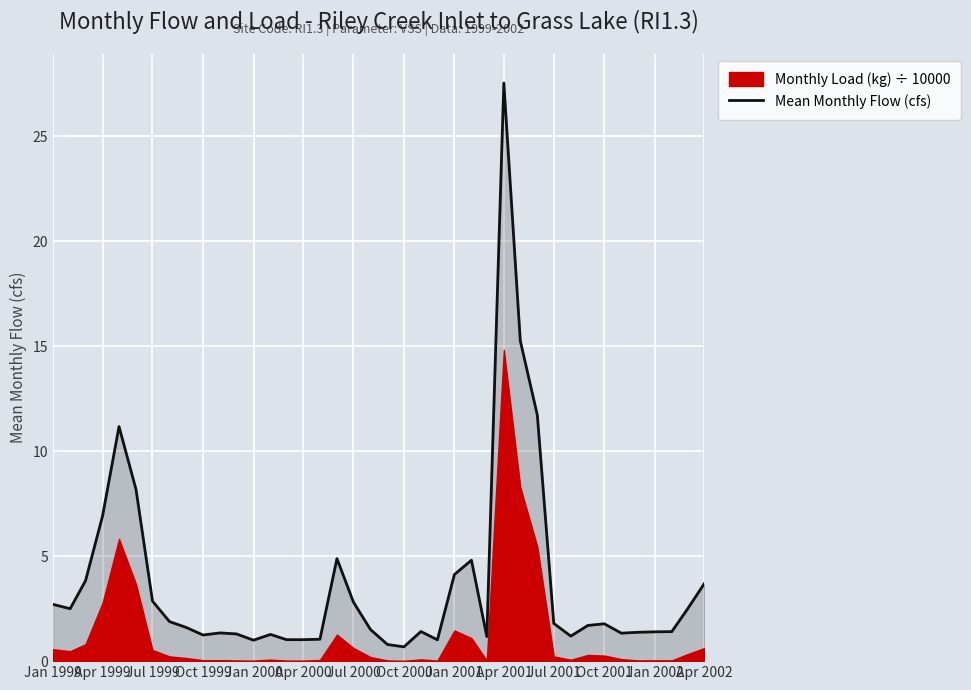

What is the average value?

3.7